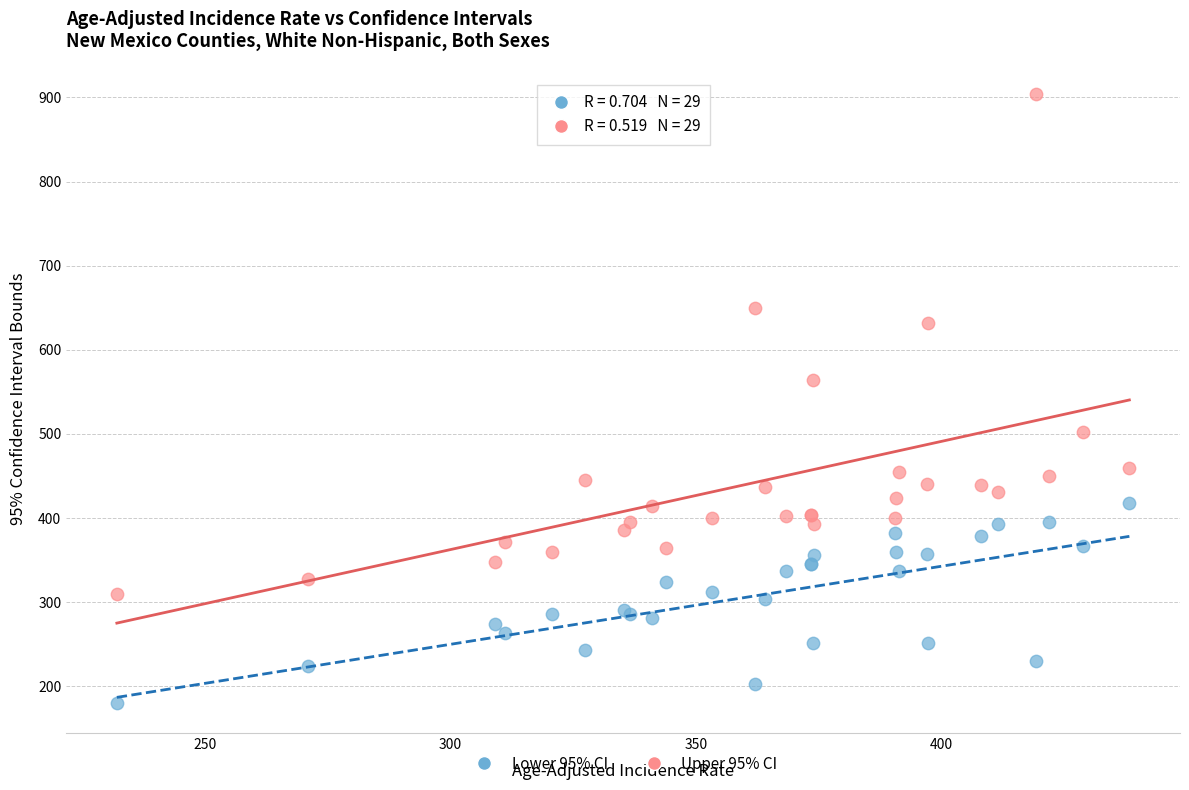

Which series has the widest spread of Y values?

Upper 95% CI